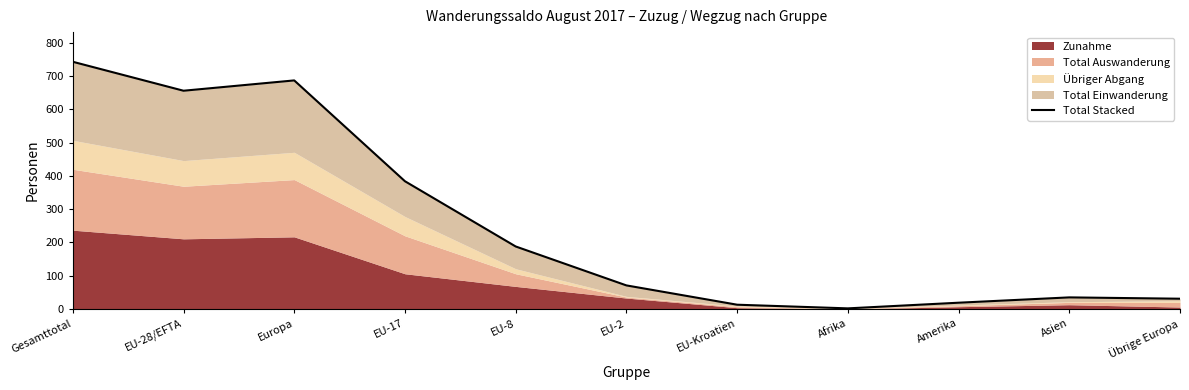

Which category has the lowest value across all series?

Afrika